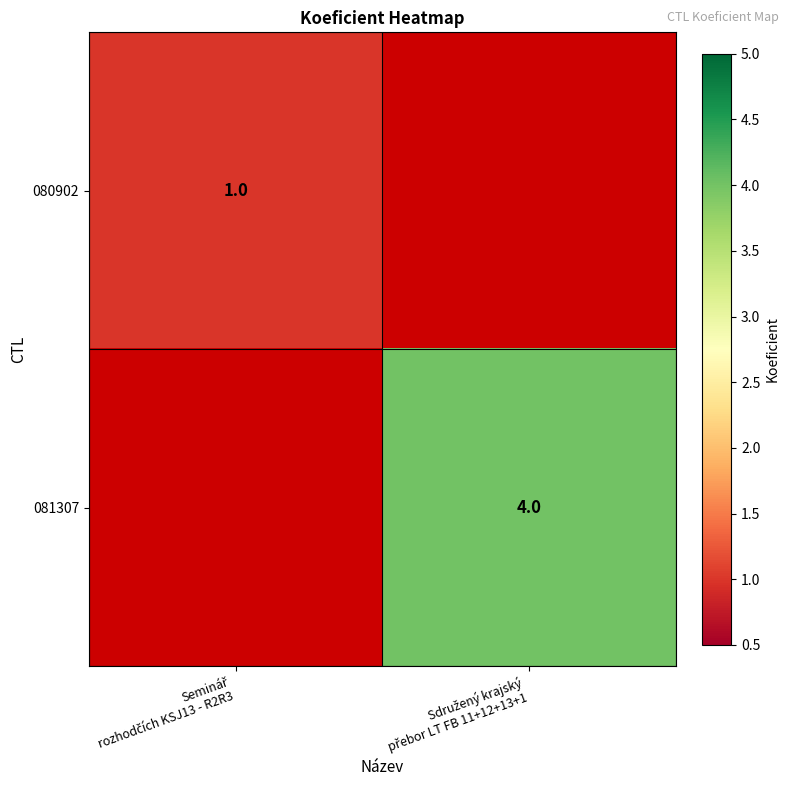

Rank the categories by 081307 value from lowest to highest.

Seminář rozhodčích KSJ13 - R2R3, Sdružený krajský přebor LT FB 11+12+13+1